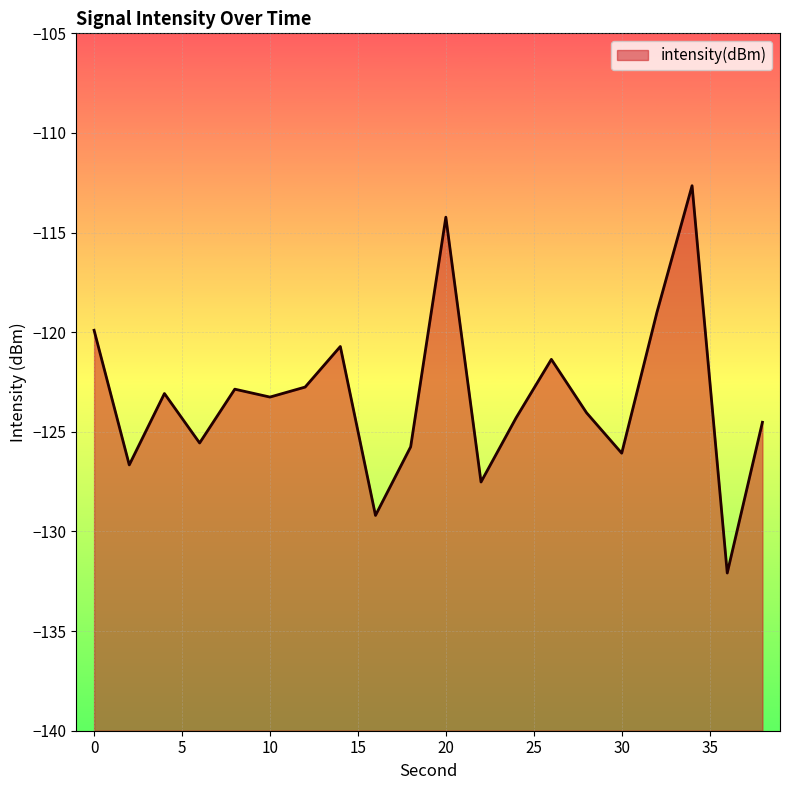

What is the difference between the maximum and minimum values?

19.4